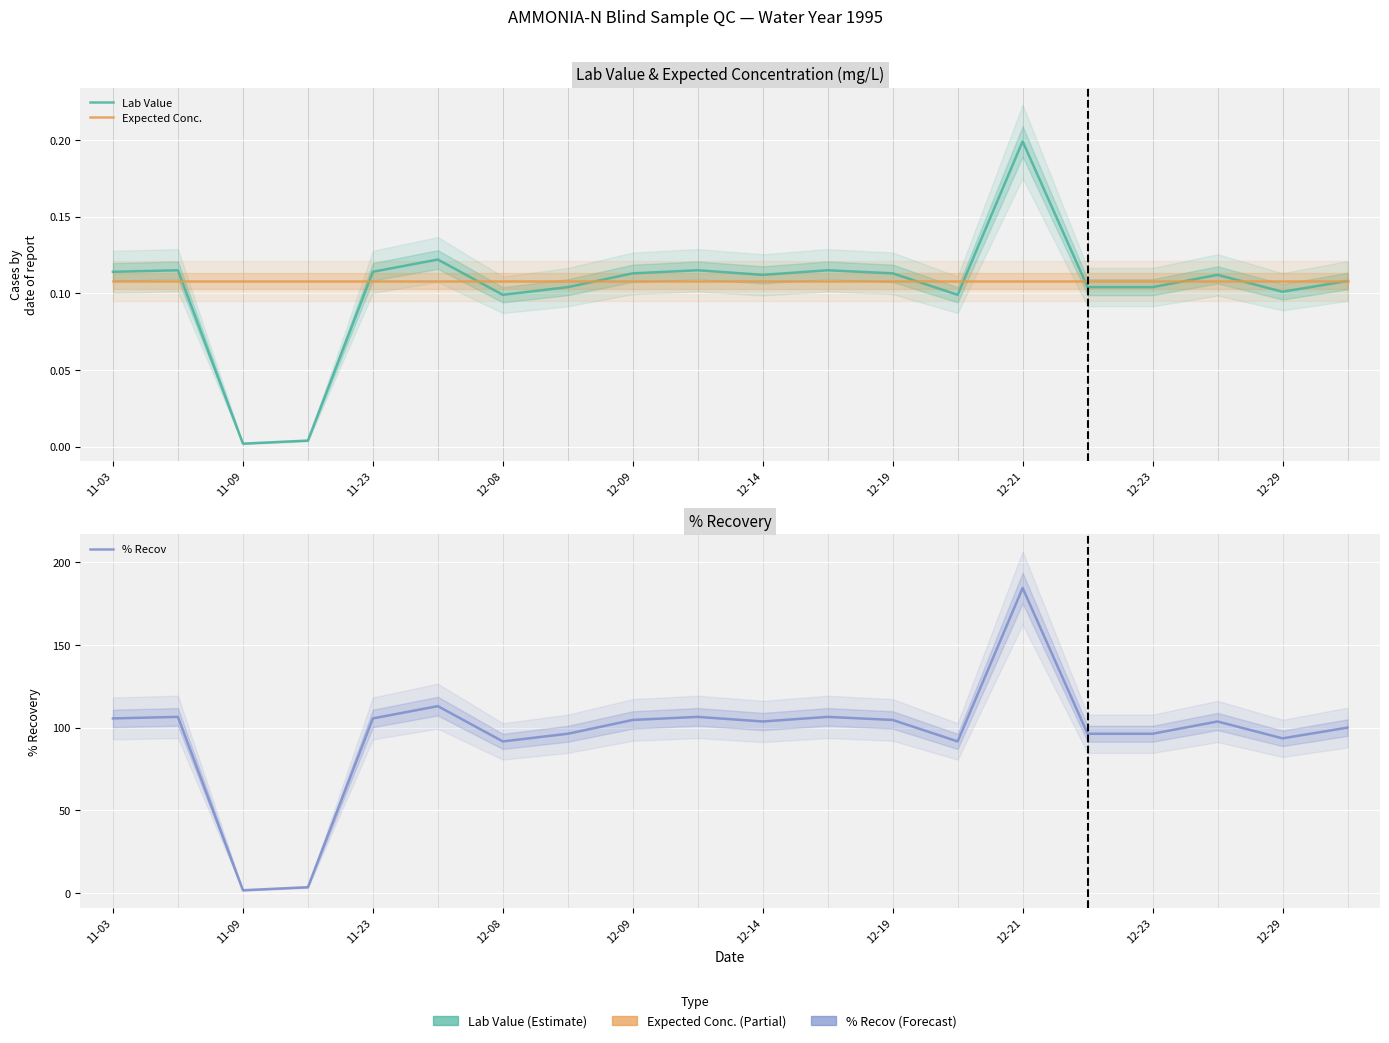

Is it true that Lab Value equals 0.2 at 12-14?

False